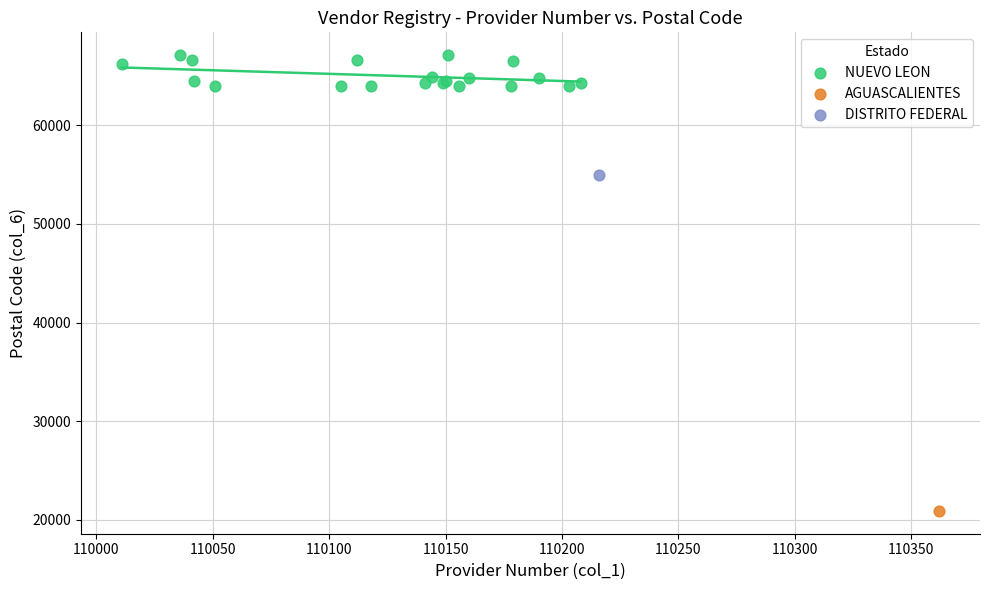

What are all the series names shown in the legend?

NUEVO LEON, AGUASCALIENTES, DISTRITO FEDERAL